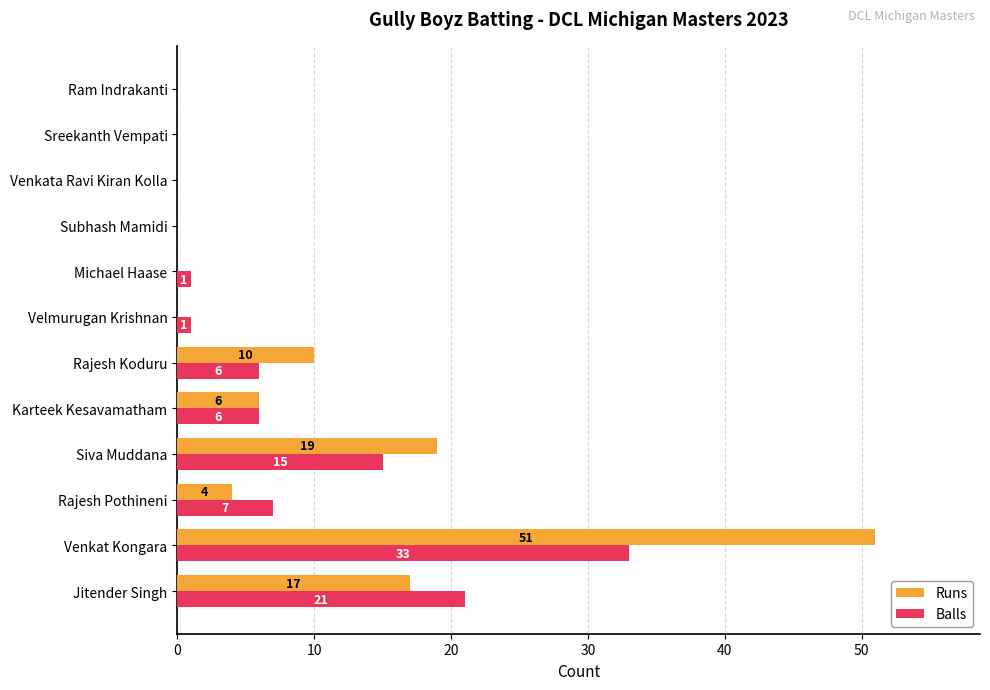

What is the sum of all Runs values?

107